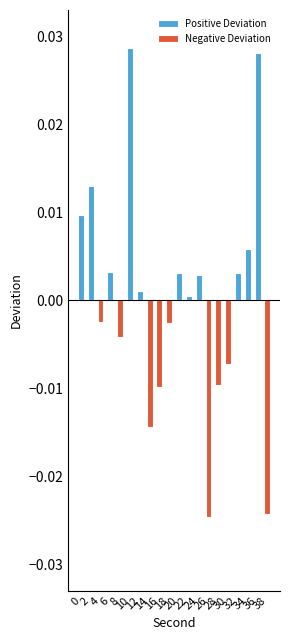

Rank the series at 36 from lowest to highest value.

Negative Deviation, Positive Deviation